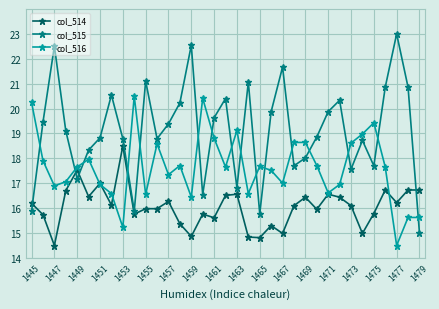

True or false: col_514 has more than 1 points higher than both neighbors.

True